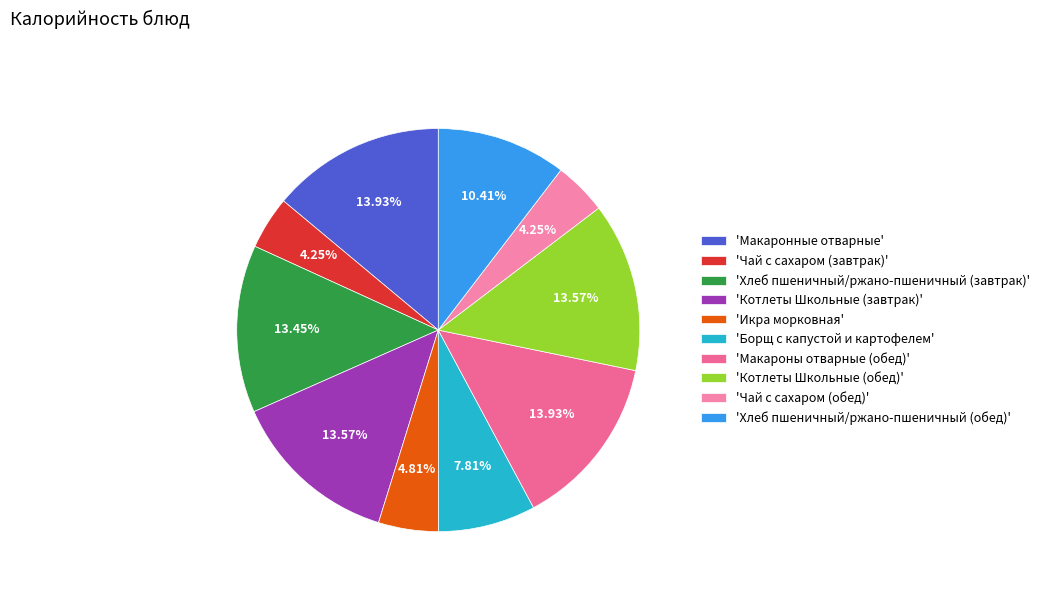

Count the number of slices in the pie.

10